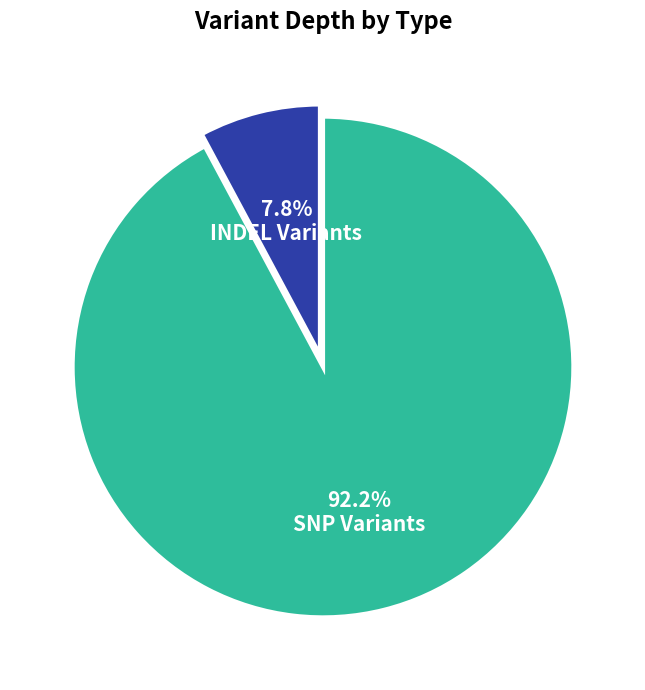

How many slices are in this pie chart?

2